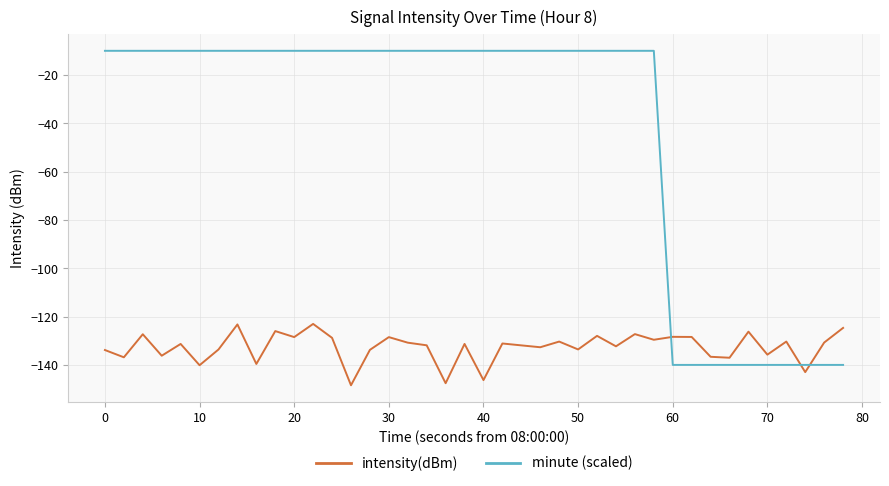

True or false: intensity(dBm) and minute (scaled) intersect in this chart.

True